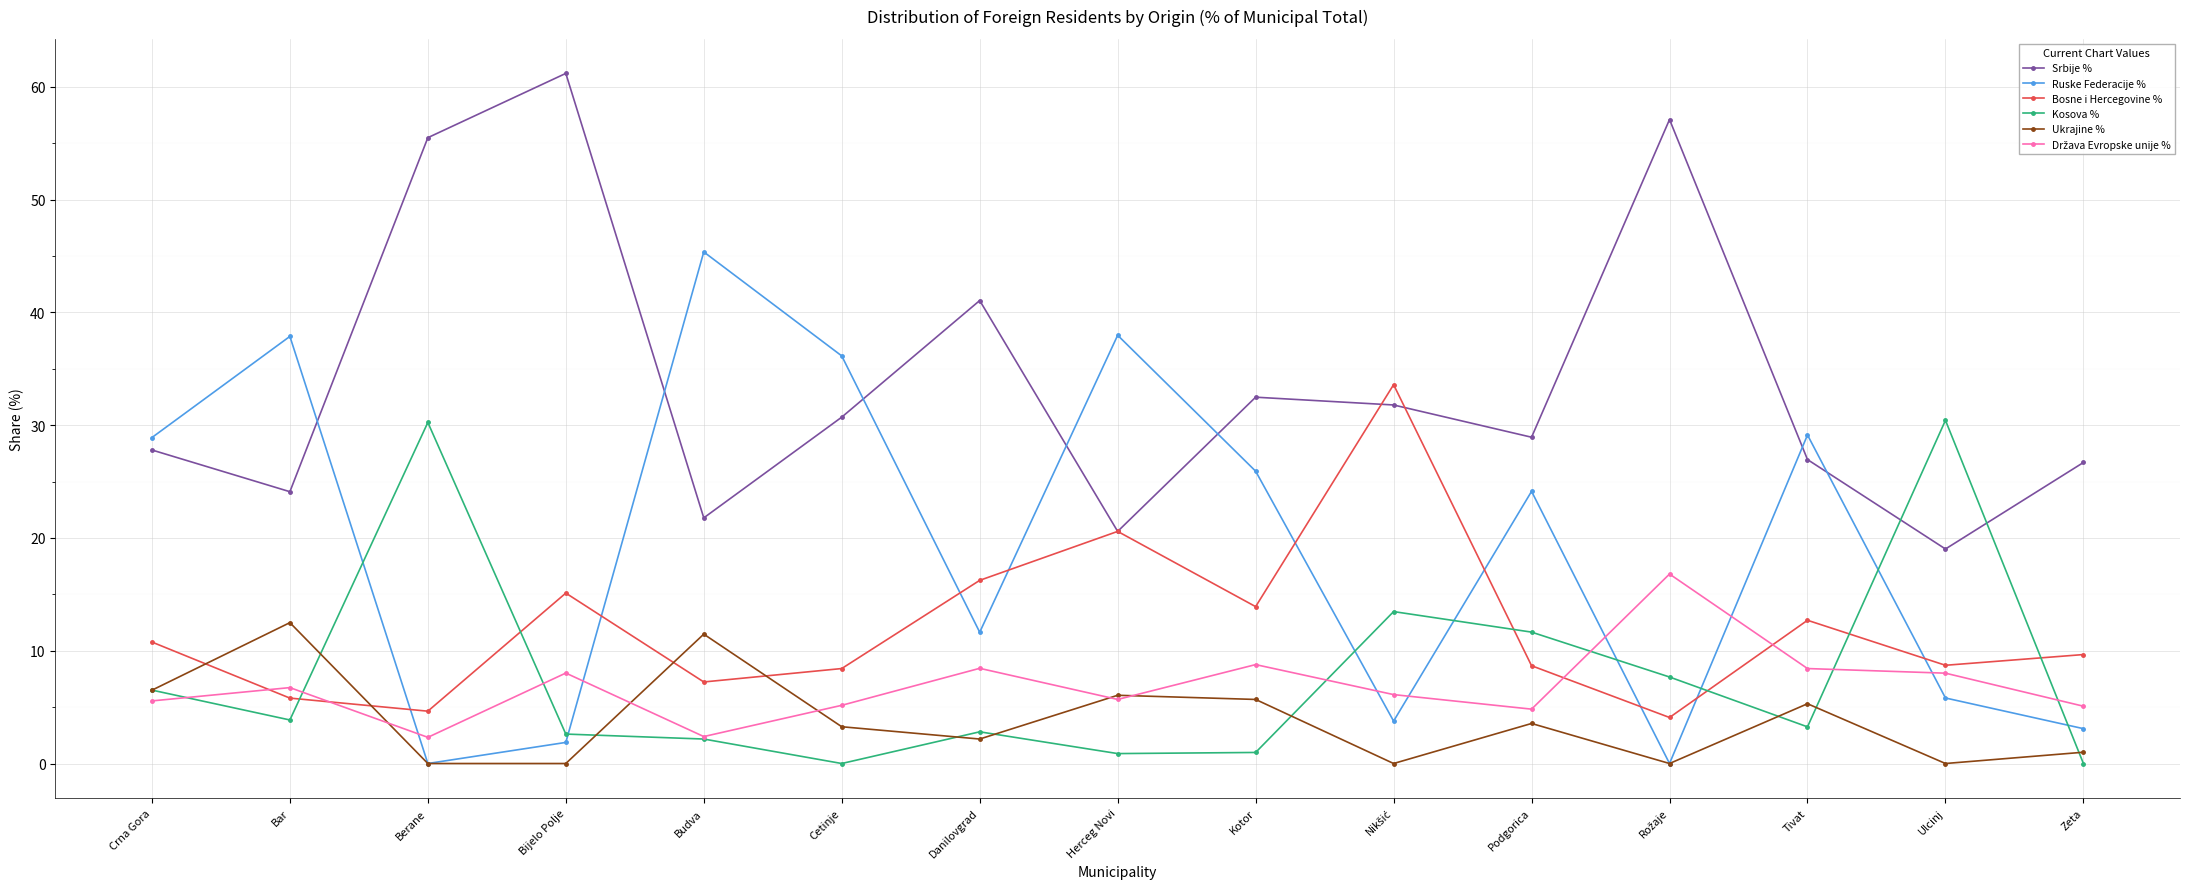

What is the total value across all series at Ulcinj?

72.0